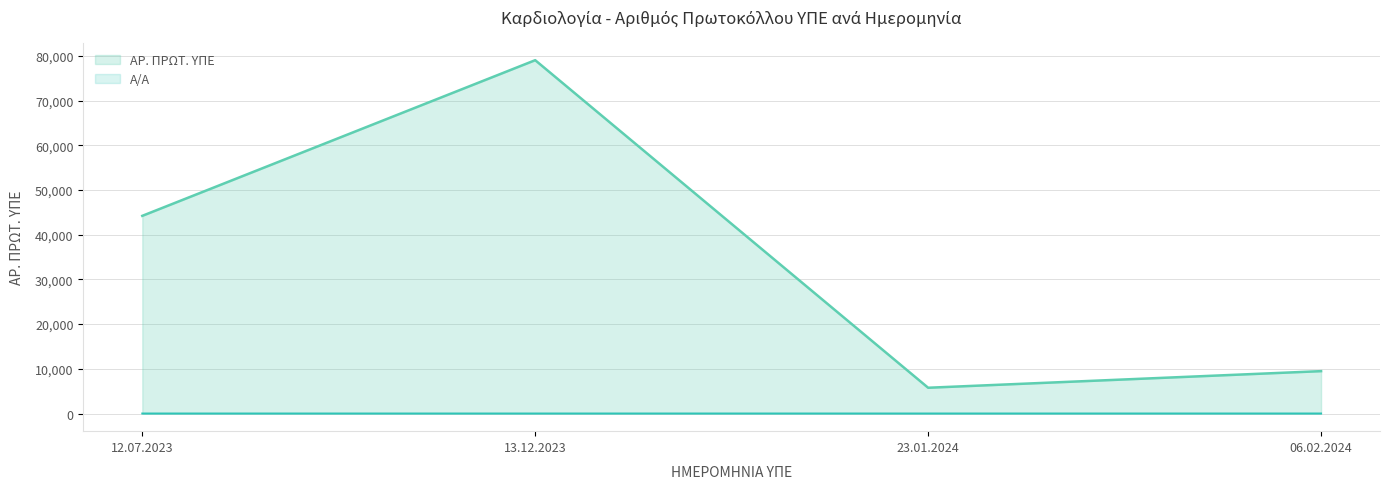

Where is Α/Α nearest to the value 2?

13.12.2023